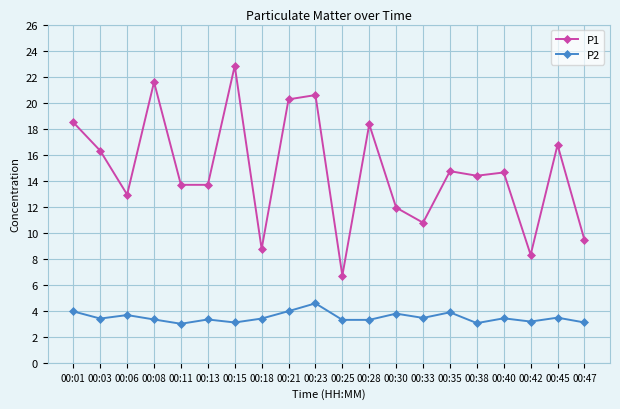

Where is the first local maximum for P1?

00:08